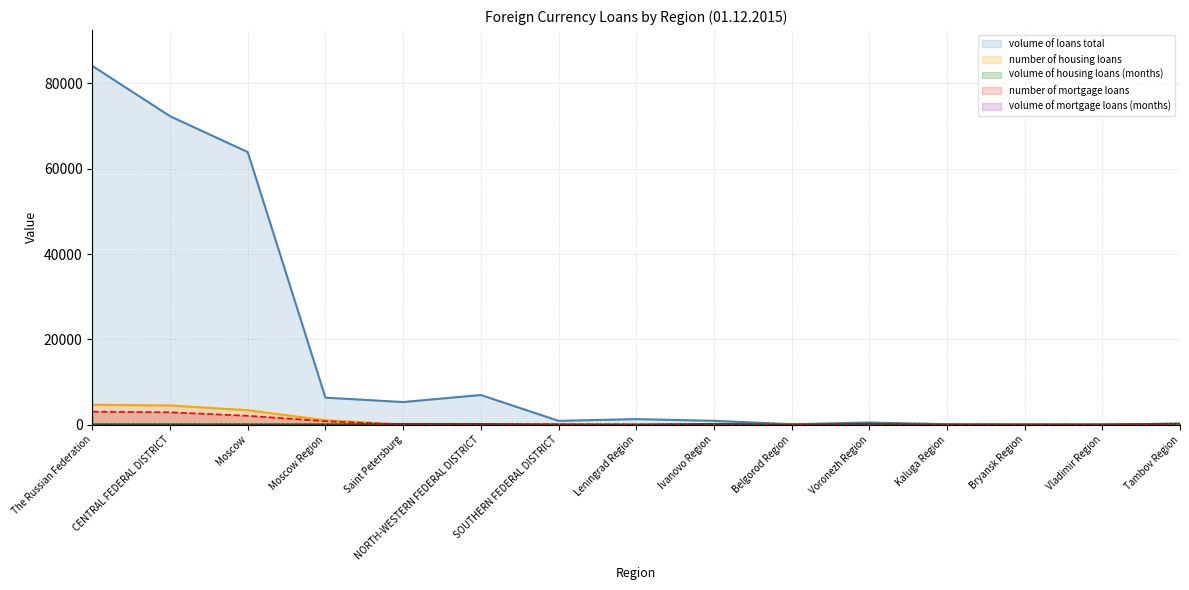

What is the approximate value of volume of mortgage loans at Moscow?

54.5